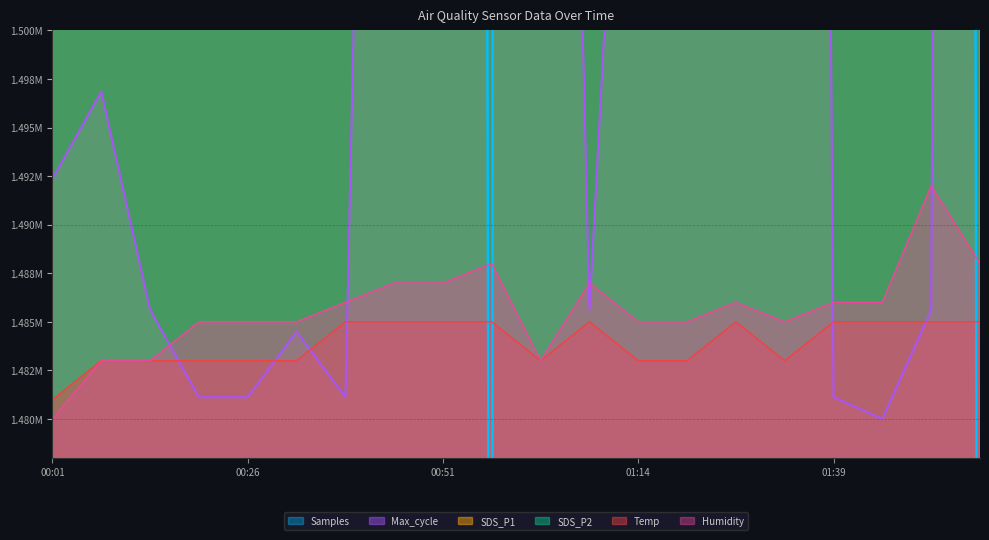

The SDS_P2 series shows 1591000.0 at 01:39. True or false?

True